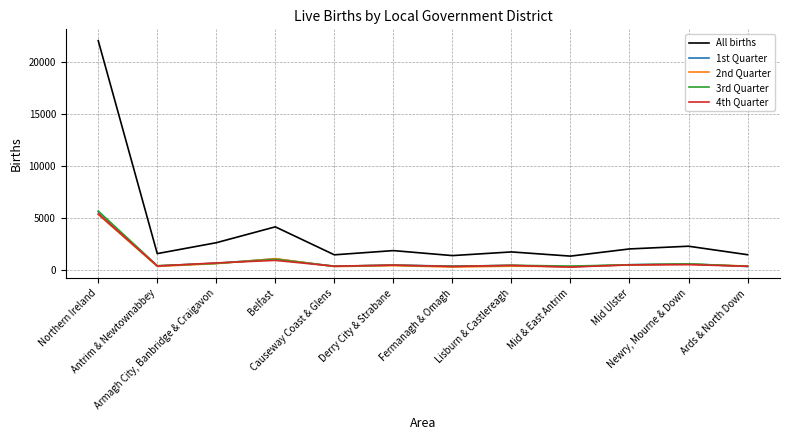

What is the total value across all series at Antrim & Newtownabbey?

3178